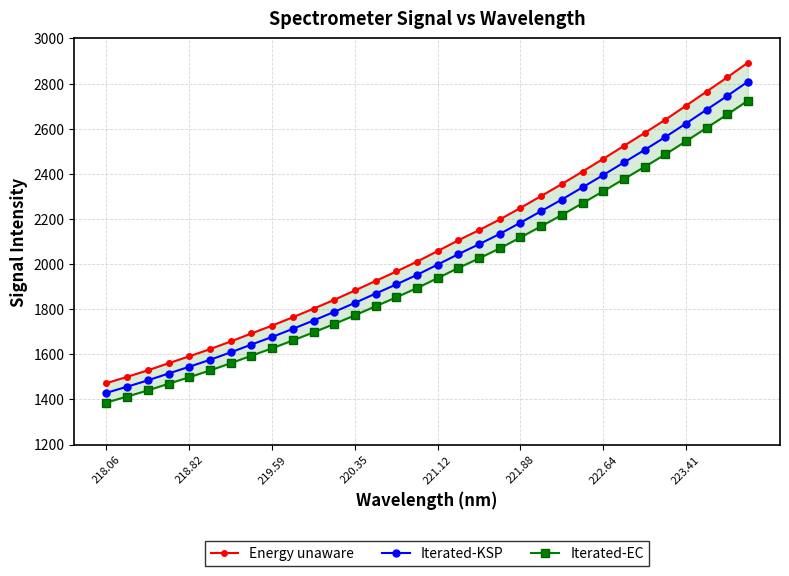

Reading left to right, what are all the values shown in this chart?

Energy unaware: 1472.3	1500.2	1529.2	1560.6	1591.3	1623.1	1657.1	1692.7	1727.4	1764.4	1802.4	1841.8	1883.1	1925.3	1967.4	2011.0	2057.9	2105.7	2150.7	2197.9	2249.1	2301.9	2354.9	2410.4	2466.5	2524.1	2581.2	2639.9	2701.8	2764.9	2827.9	2893.1
Iterated-KSP: 1429.4	1456.5	1484.6	1515.1	1544.9	1575.8	1608.8	1643.4	1677.1	1713.0	1749.9	1788.2	1828.2	1869.2	1910.1	1952.4	1997.9	2044.4	2088.1	2133.9	2183.6	2234.8	2286.3	2340.2	2394.7	2450.6	2506.0	2563.0	2623.1	2684.3	2745.5	2808.8
Iterated-EC: 1386.5	1412.9	1440.1	1469.7	1498.6	1528.5	1560.5	1594.1	1626.8	1661.6	1697.4	1734.5	1773.4	1813.1	1852.8	1893.8	1938.0	1983.1	2025.5	2069.9	2118.1	2167.8	2217.7	2270.0	2322.8	2377.1	2430.9	2486.1	2544.4	2603.8	2663.2	2724.6